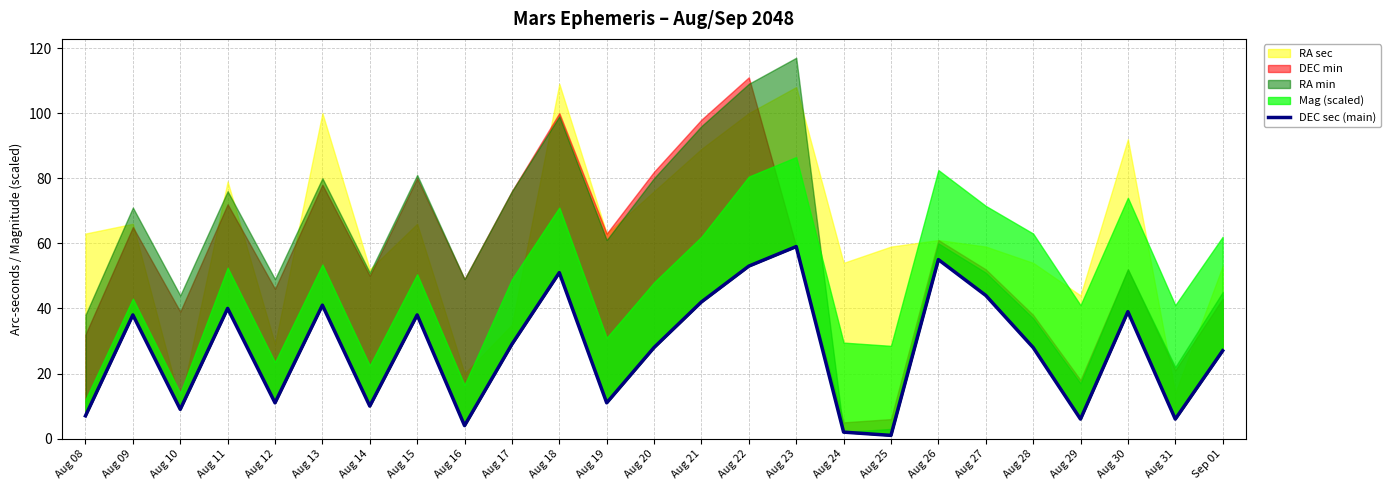

What is the label of the 15th point from the right?

Aug 18